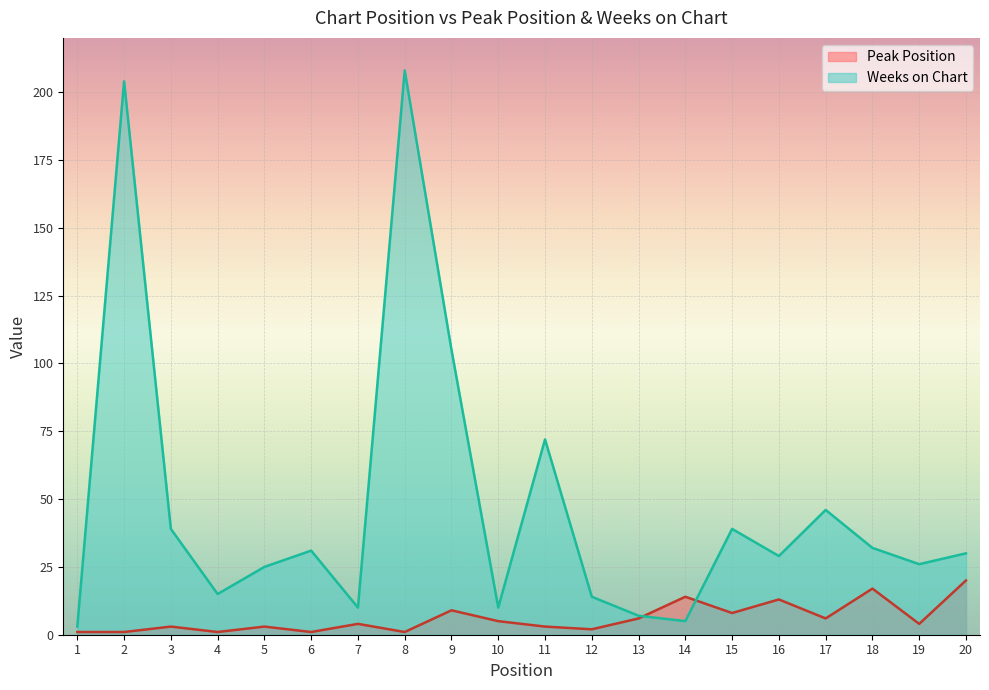

Reading left to right, extract all data points from this chart.

Peak Position: 1	1	3	1	3	1	4	1	9	5	3	2	6	14	8	13	6	17	4	20
Weeks on Chart: 3	204	39	15	25	31	10	208	105	10	72	14	7	5	39	29	46	32	26	30